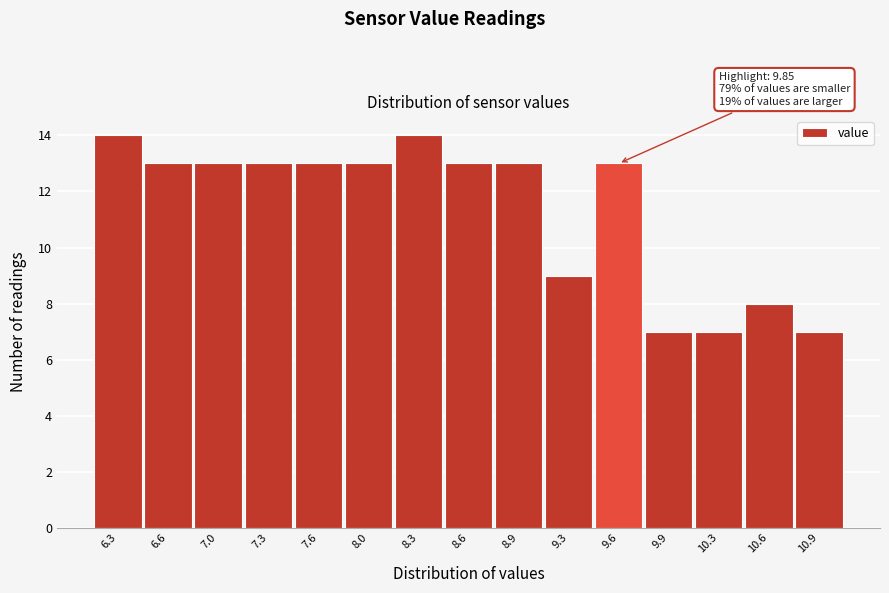

Reading left to right, extract all data points from this chart.

6.3=14	6.6=13	7.0=13	7.3=13	7.6=13	8.0=13	8.3=14	8.6=13	8.9=13	9.3=9	9.6=13	9.9=7	10.3=7	10.6=8	10.9=7